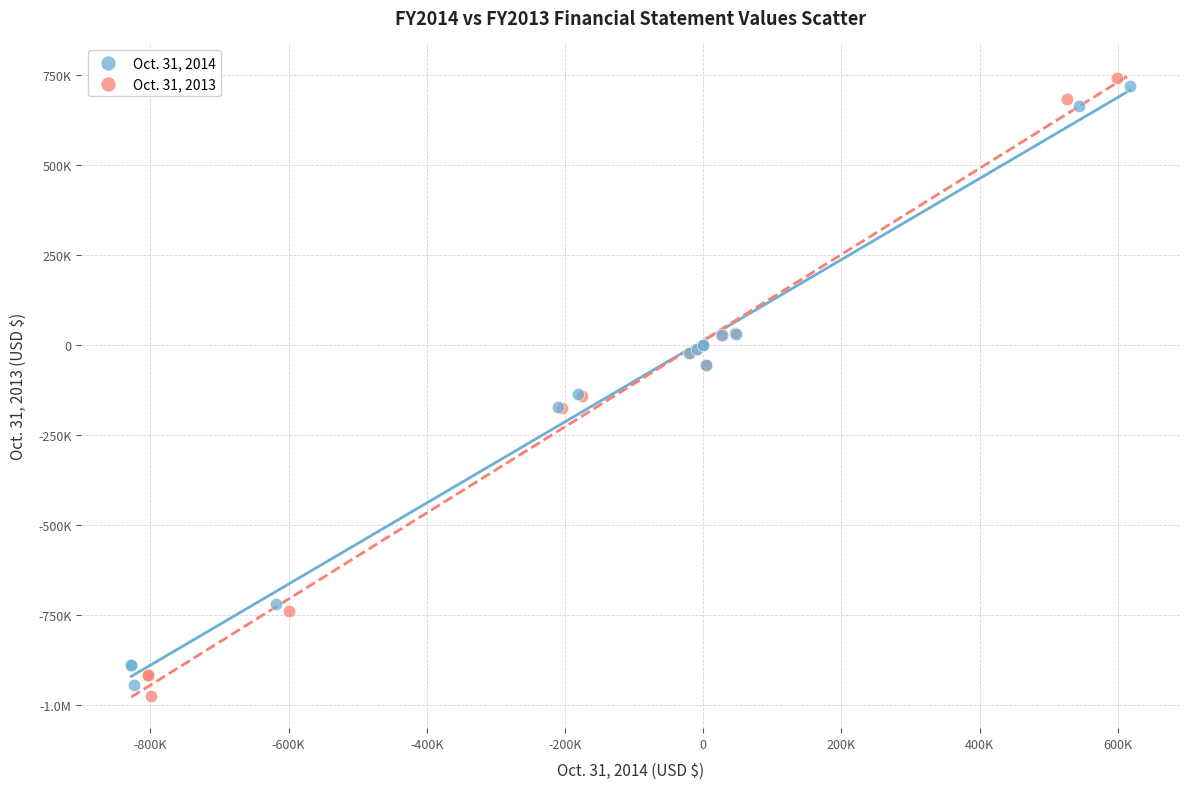

What are all the series names shown in the legend?

Oct. 31, 2014, Oct. 31, 2013